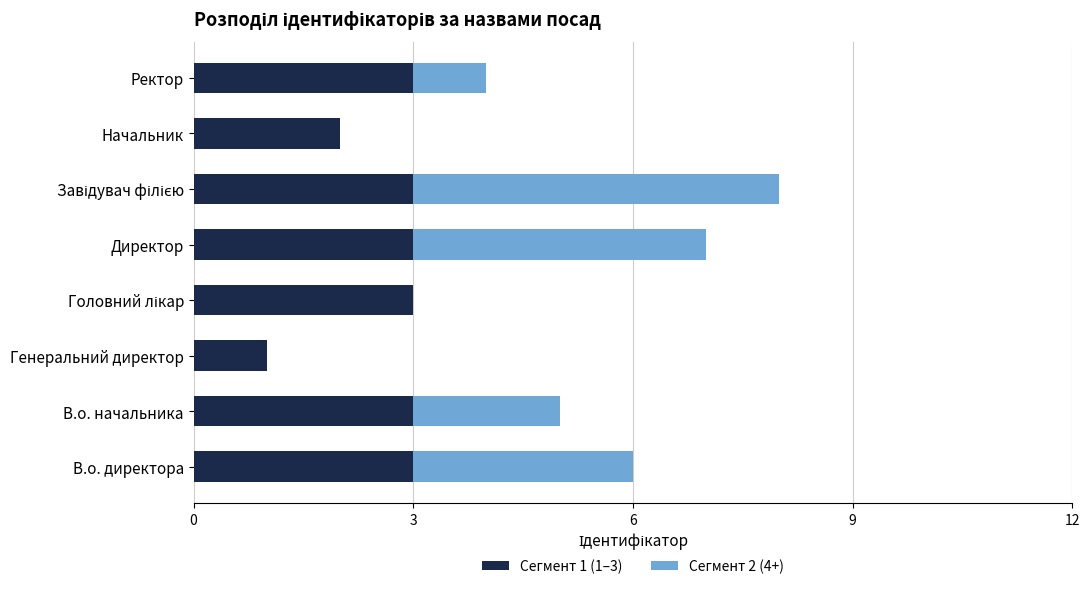

What is the total value across all series at В.о. начальника?

5